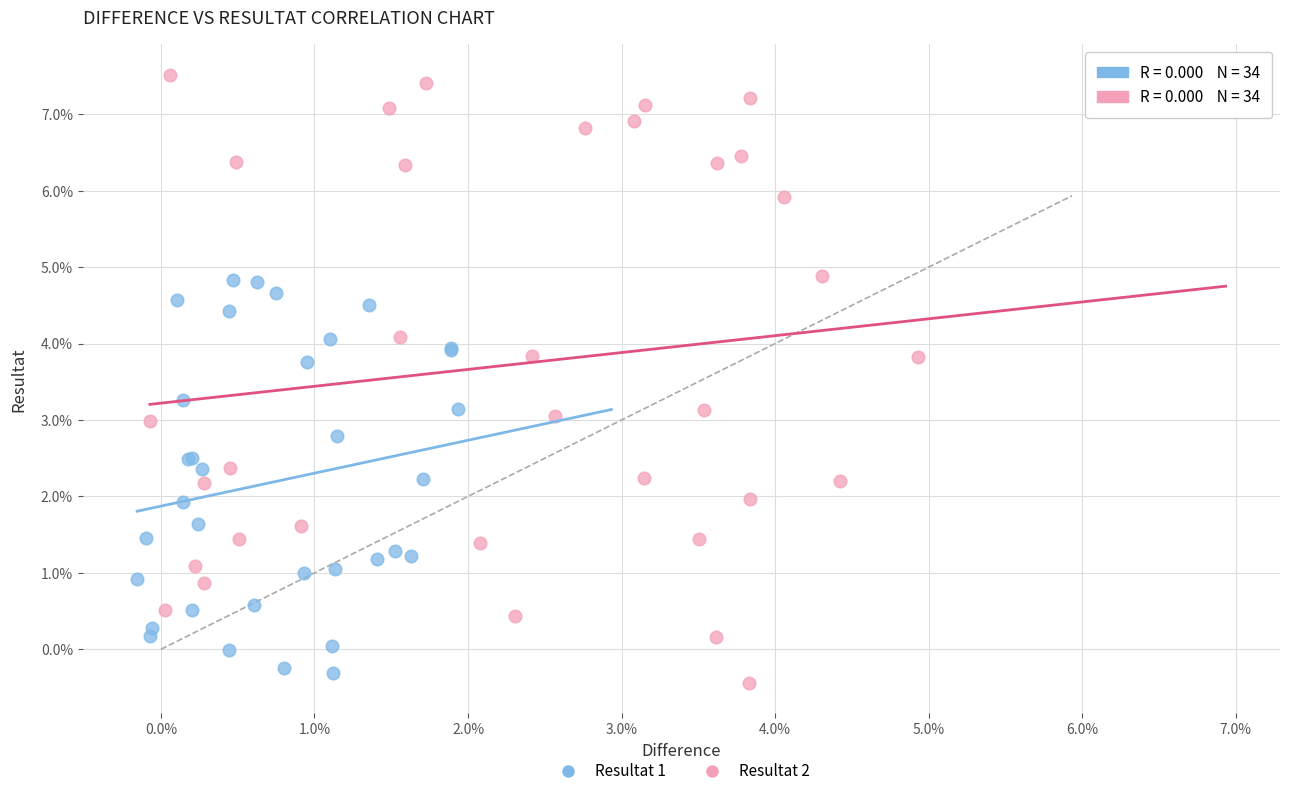

What are all the series names shown in the legend?

Resultat 1, Resultat 2